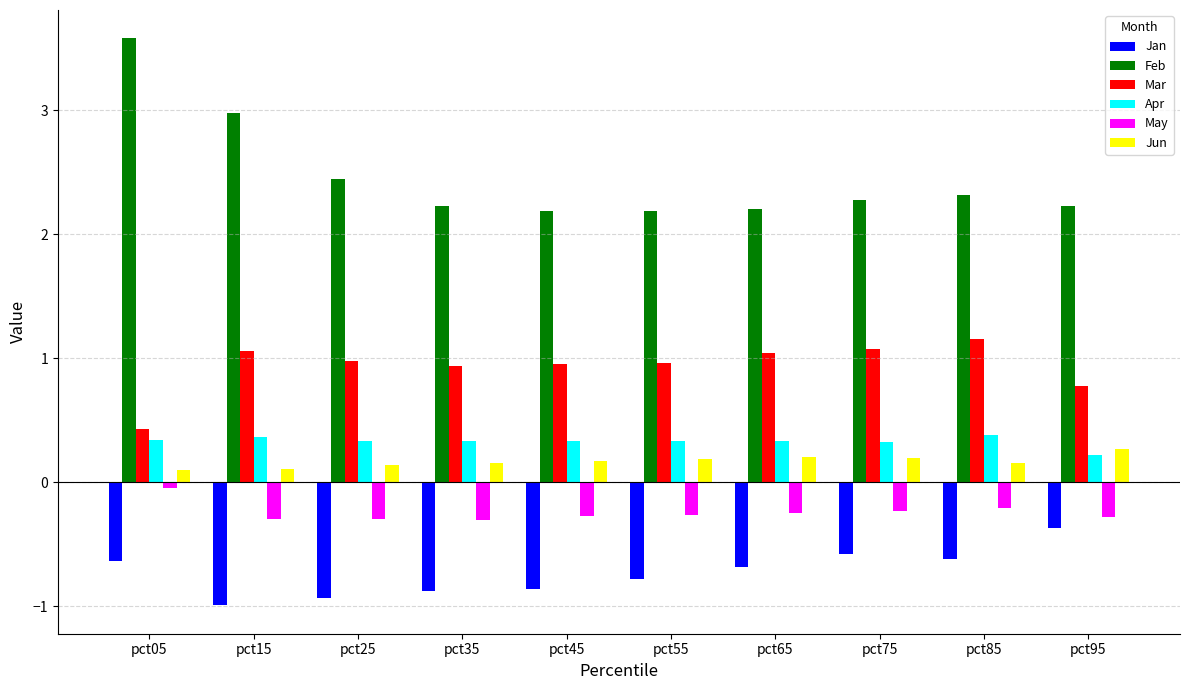

What is the minimum value shown in the chart?

-1.0